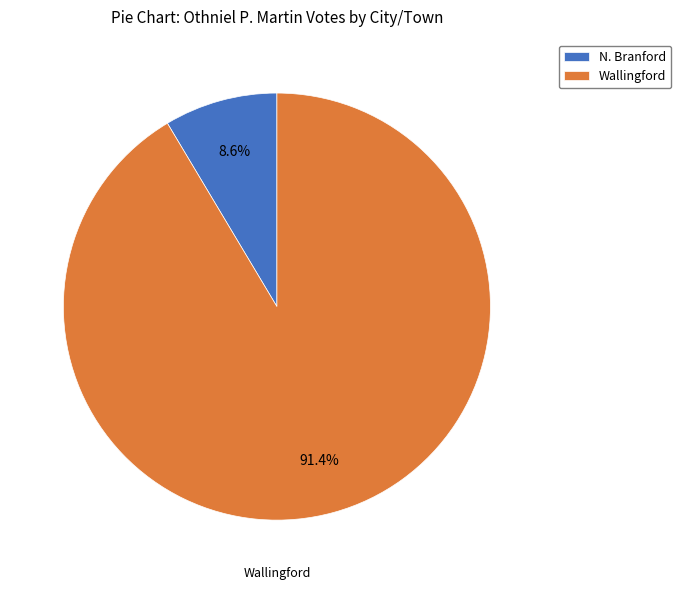

To the nearest percent, what is the combined percentage of Wallingford and N. Branford?

100%